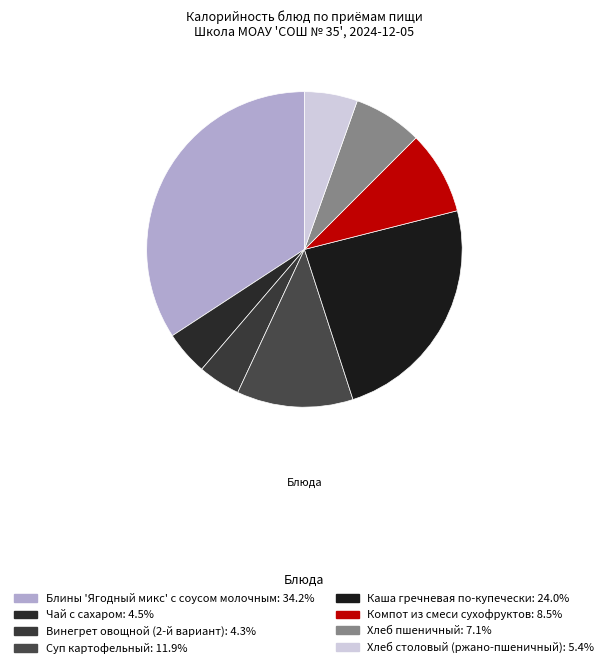

What percentage is the Хлеб пшеничный slice, to the nearest percent?

7%